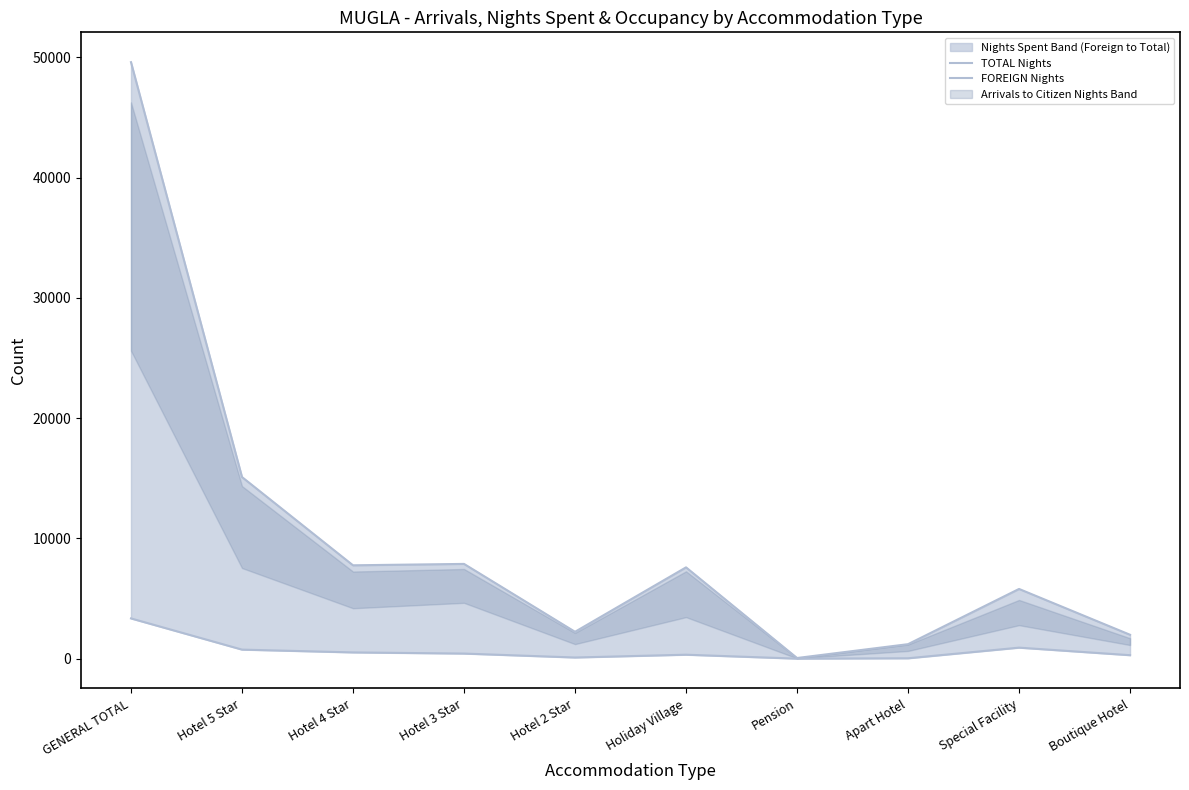

What is the total value across all series at Hotel 2 Star?

2328